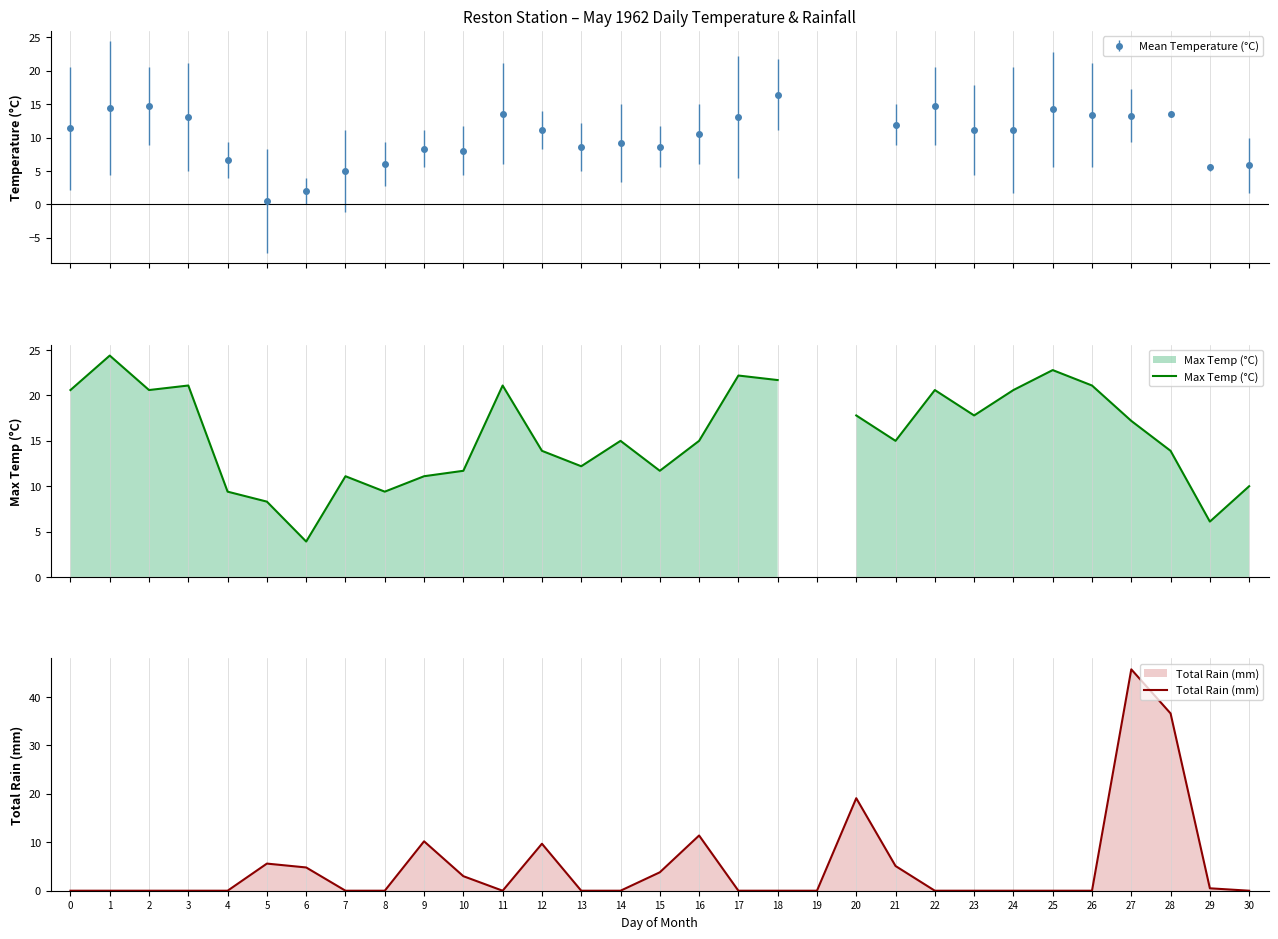

List the labels in order of Total Rain (mm) value, smallest first.

0, 1, 2, 3, 4, 7, 8, 11, 13, 14, 17, 18, 19, 22, 23, 24, 25, 26, 30, 29, 10, 15, 6, 21, 5, 12, 9, 16, 20, 28, 27